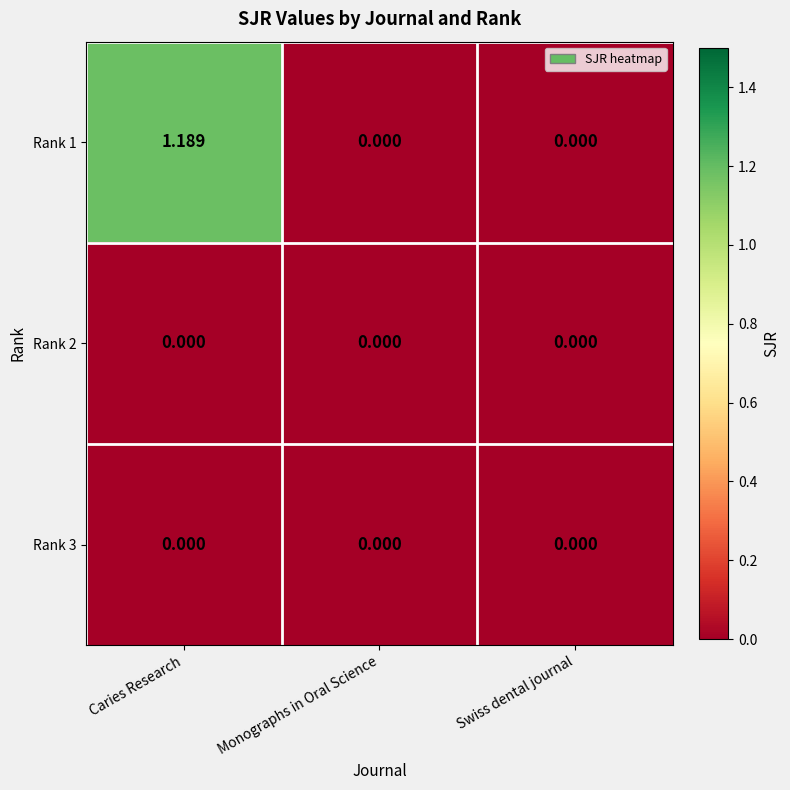

At which category is the sum across all series the highest?

Caries Research